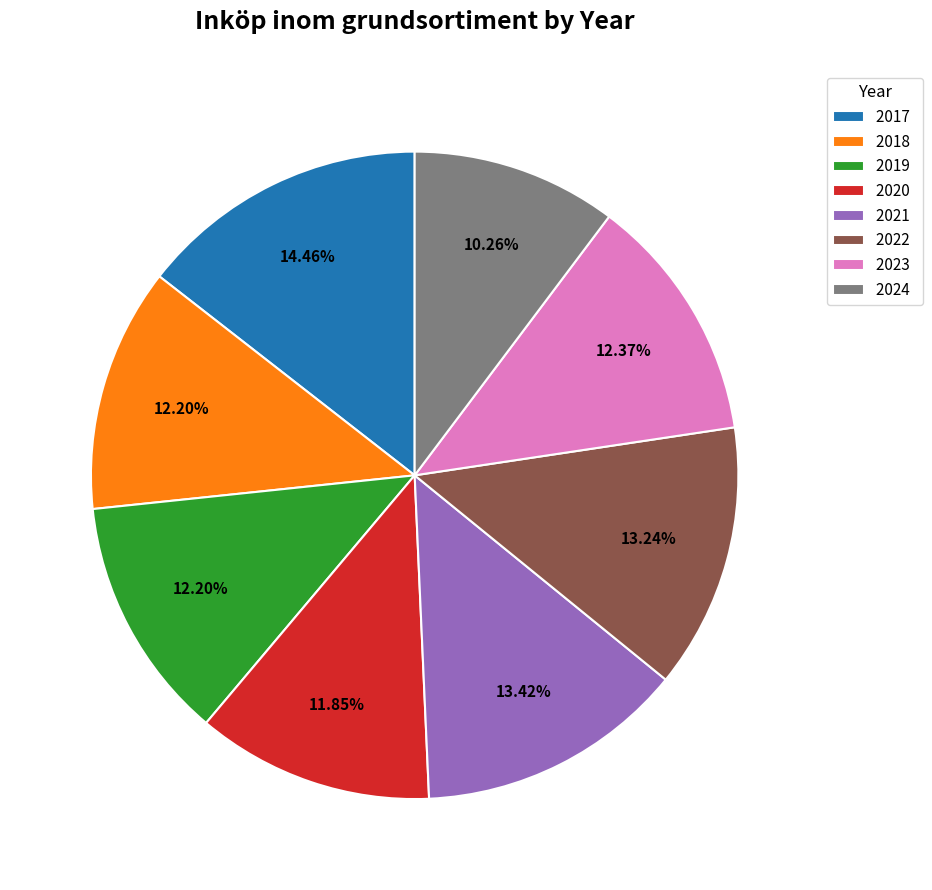

Is it true that 2018 is 12% of the pie?

True